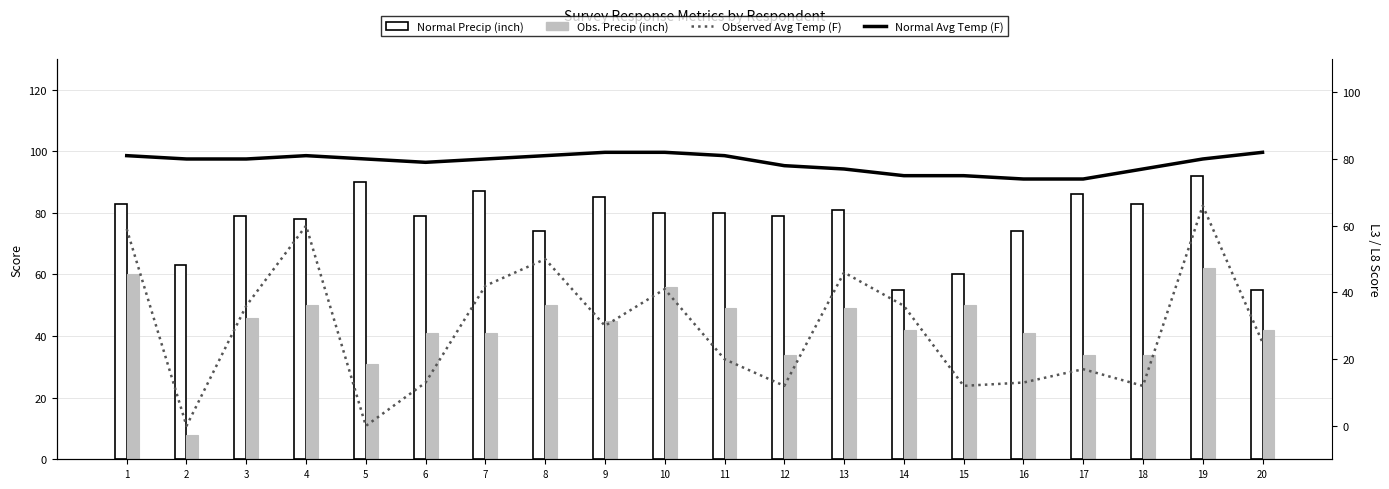

Reading right to left, extract all data points from this chart.

Normal Precip (inch): 20=55	19=92	18=83	17=86	16=74	15=60	14=55	13=81	12=79	11=80	10=80	9=85	8=74	7=87	6=79	5=90	4=78	3=79	2=63	1=83
Obs. Precip (inch): 20=42	19=62	18=34	17=34	16=41	15=50	14=42	13=49	12=34	11=49	10=56	9=45	8=50	7=41	6=41	5=31	4=50	3=46	2=8	1=60
Observed Avg Temp (F): 20=25	19=66	18=12	17=17	16=13	15=12	14=36	13=46	12=12	11=20	10=41	9=30	8=50	7=42	6=13	5=0	4=60	3=36	2=0	1=59
Normal Avg Temp (F): 20=82	19=80	18=77	17=74	16=74	15=75	14=75	13=77	12=78	11=81	10=82	9=82	8=81	7=80	6=79	5=80	4=81	3=80	2=80	1=81